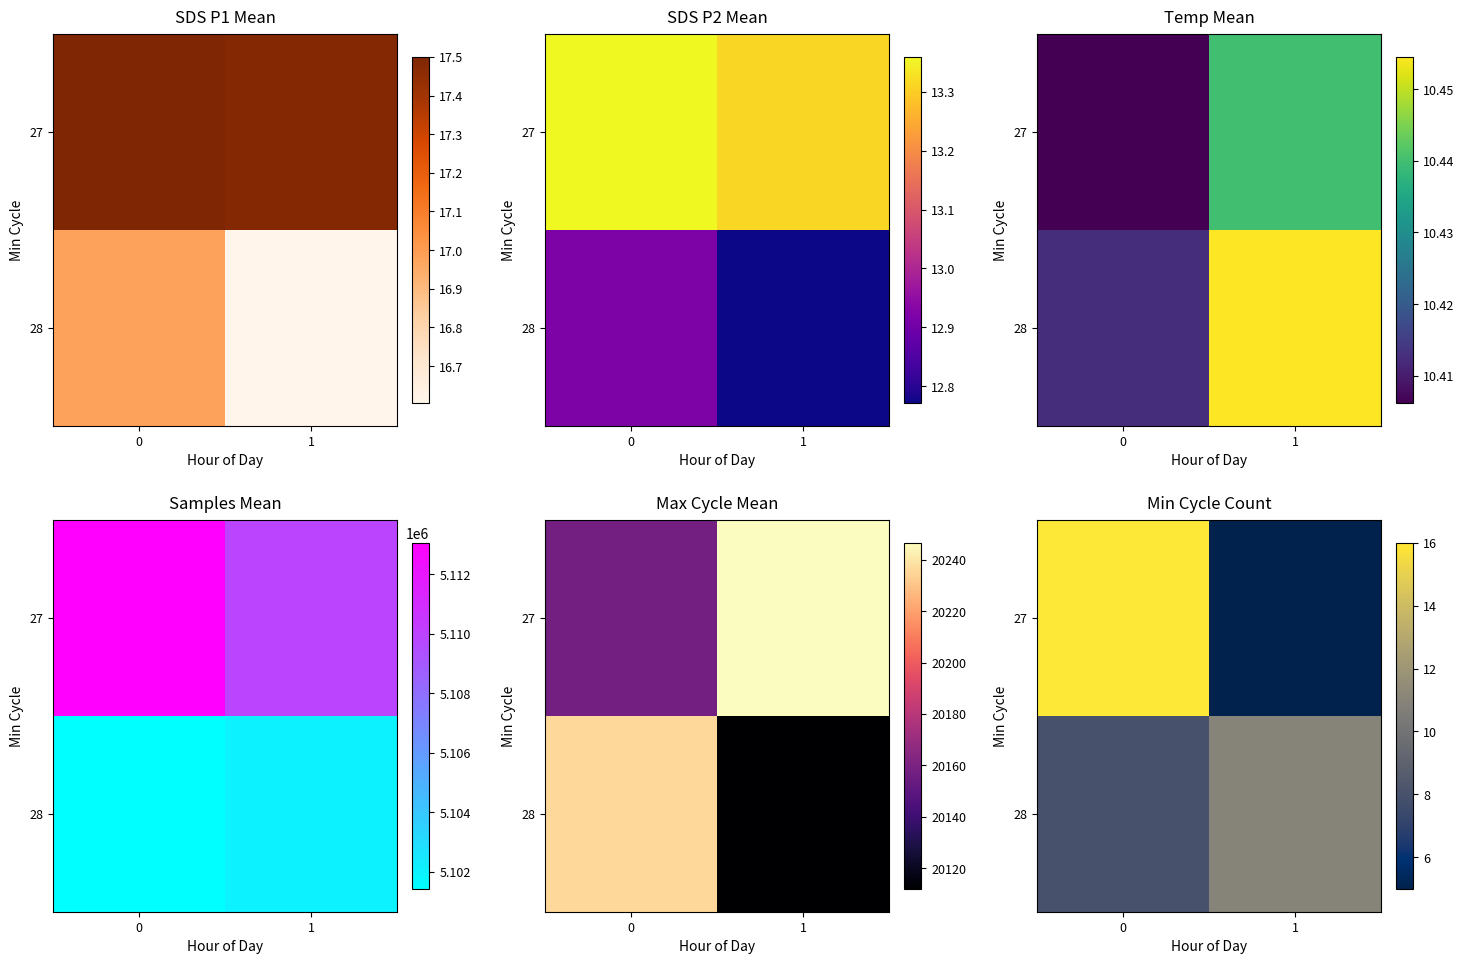

What is the total value across all series at 0?

24